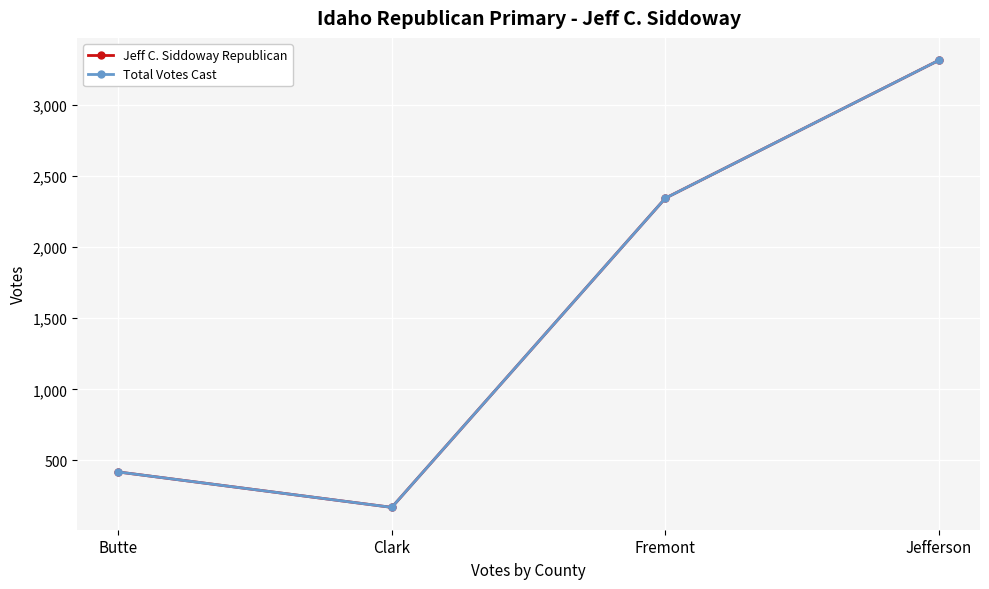

Where is the first local minimum for Total Votes Cast?

Clark